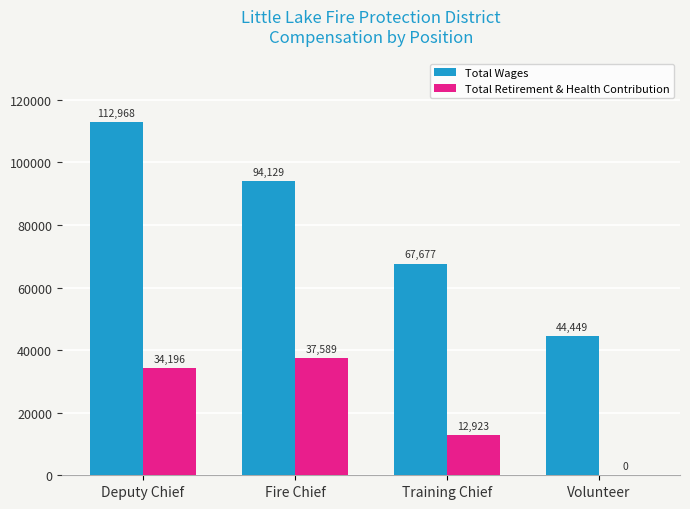

At which label does Total Wages first exceed 94129?

Deputy Chief